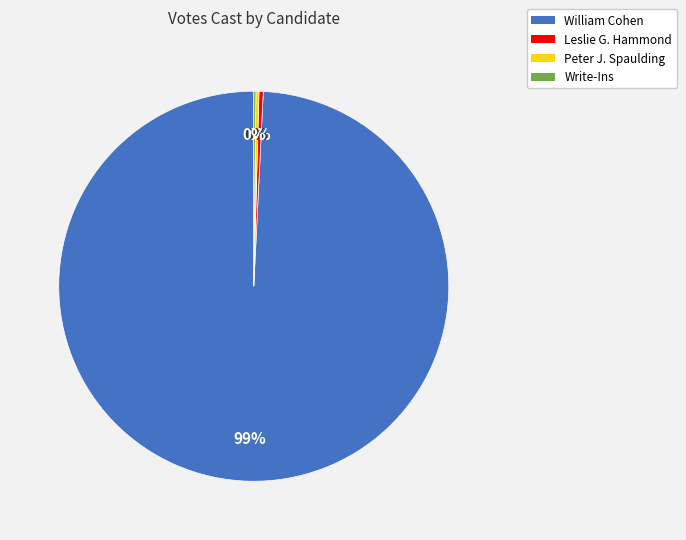

Between Leslie G. Hammond and William Cohen, which is larger?

William Cohen